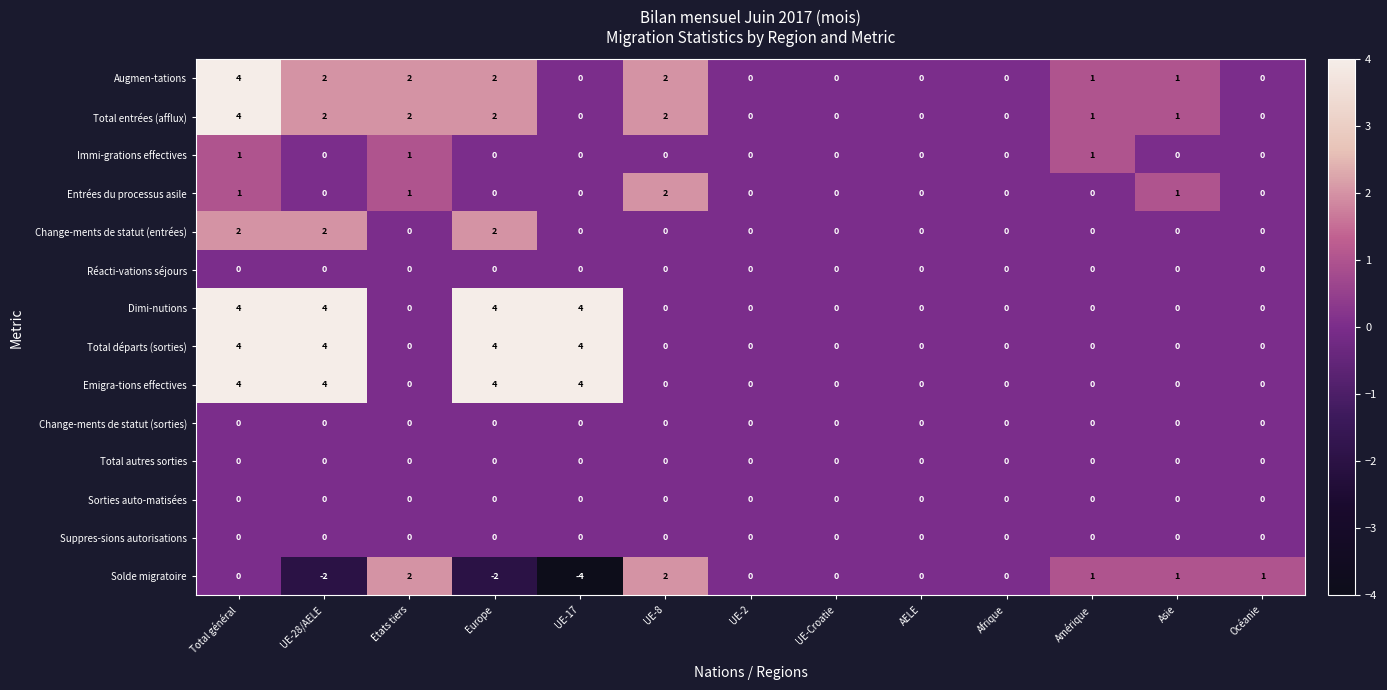

Count the number of data series in this chart.

14